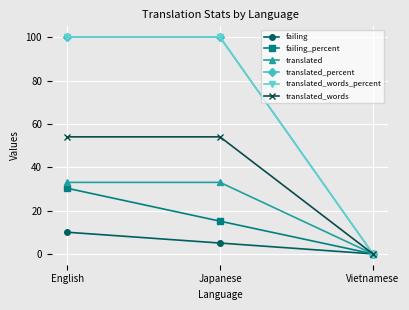

Does the chart display data point markers on the line(s)?

Yes